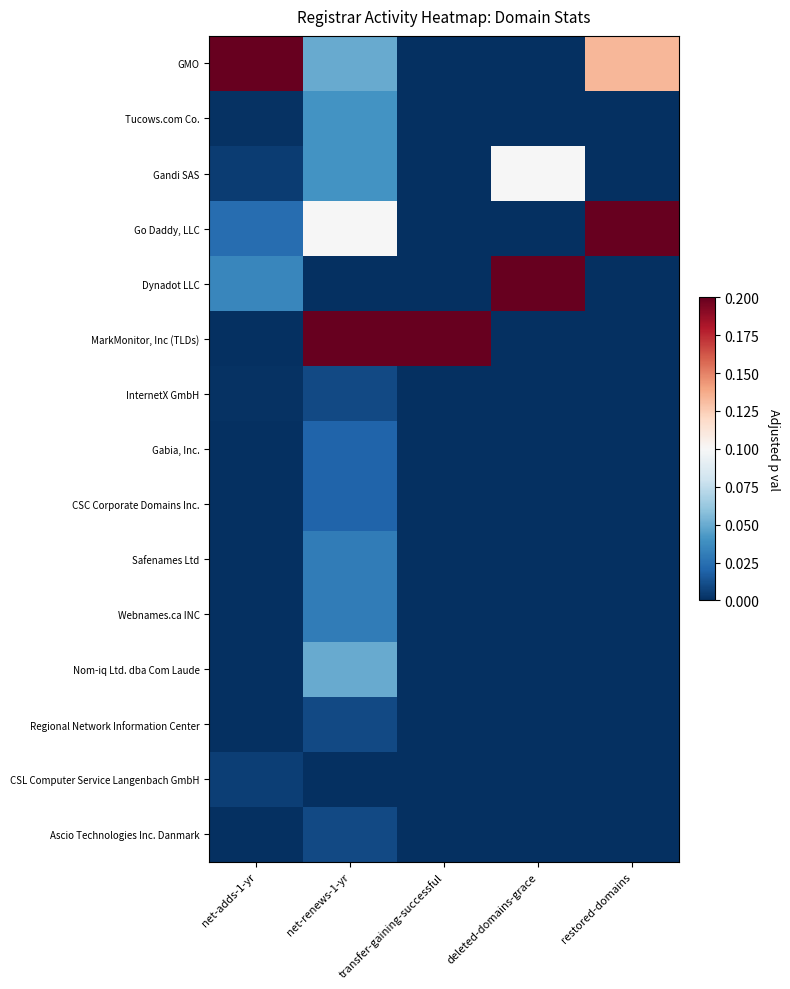

Reading left to right, what are all the values shown in this chart?

GMO: net-adds-1-yr=0.2	net-renews-1-yr=0.0	transfer-gaining-successful=0.0	deleted-domains-grace=0.0	restored-domains=0.1
Tucows.com Co.: net-adds-1-yr=0.0	net-renews-1-yr=0.0	transfer-gaining-successful=0.0	deleted-domains-grace=0.0	restored-domains=0.0
Gandi SAS: net-adds-1-yr=0.0	net-renews-1-yr=0.0	transfer-gaining-successful=0.0	deleted-domains-grace=0.1	restored-domains=0.0
Go Daddy, LLC: net-adds-1-yr=0.0	net-renews-1-yr=0.1	transfer-gaining-successful=0.0	deleted-domains-grace=0.0	restored-domains=0.2
Dynadot LLC: net-adds-1-yr=0.0	net-renews-1-yr=0.0	transfer-gaining-successful=0.0	deleted-domains-grace=0.2	restored-domains=0.0
MarkMonitor, Inc (TLDs): net-adds-1-yr=0.0	net-renews-1-yr=0.2	transfer-gaining-successful=0.2	deleted-domains-grace=0.0	restored-domains=0.0
InternetX GmbH: net-adds-1-yr=0.0	net-renews-1-yr=0.0	transfer-gaining-successful=0.0	deleted-domains-grace=0.0	restored-domains=0.0
Gabia, Inc.: net-adds-1-yr=0.0	net-renews-1-yr=0.0	transfer-gaining-successful=0.0	deleted-domains-grace=0.0	restored-domains=0.0
CSC Corporate Domains Inc.: net-adds-1-yr=0.0	net-renews-1-yr=0.0	transfer-gaining-successful=0.0	deleted-domains-grace=0.0	restored-domains=0.0
Safenames Ltd: net-adds-1-yr=0.0	net-renews-1-yr=0.0	transfer-gaining-successful=0.0	deleted-domains-grace=0.0	restored-domains=0.0
Webnames.ca INC: net-adds-1-yr=0.0	net-renews-1-yr=0.0	transfer-gaining-successful=0.0	deleted-domains-grace=0.0	restored-domains=0.0
Nom-iq Ltd. dba Com Laude: net-adds-1-yr=0.0	net-renews-1-yr=0.0	transfer-gaining-successful=0.0	deleted-domains-grace=0.0	restored-domains=0.0
Regional Network Information Center: net-adds-1-yr=0.0	net-renews-1-yr=0.0	transfer-gaining-successful=0.0	deleted-domains-grace=0.0	restored-domains=0.0
CSL Computer Service Langenbach GmbH: net-adds-1-yr=0.0	net-renews-1-yr=0.0	transfer-gaining-successful=0.0	deleted-domains-grace=0.0	restored-domains=0.0
Ascio Technologies Inc. Danmark: net-adds-1-yr=0.0	net-renews-1-yr=0.0	transfer-gaining-successful=0.0	deleted-domains-grace=0.0	restored-domains=0.0